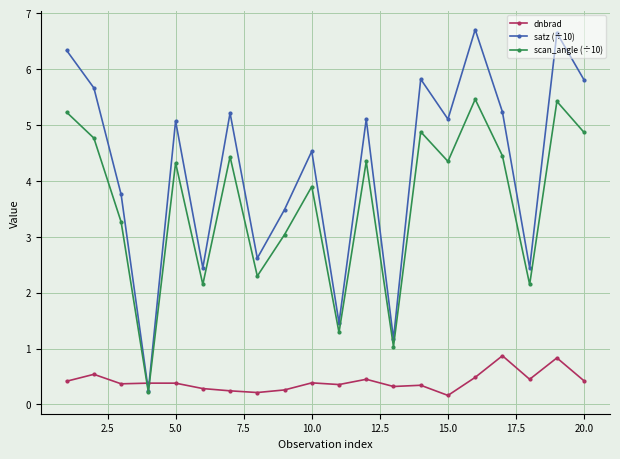

Which series has the largest total across all categories?

satz (÷10)